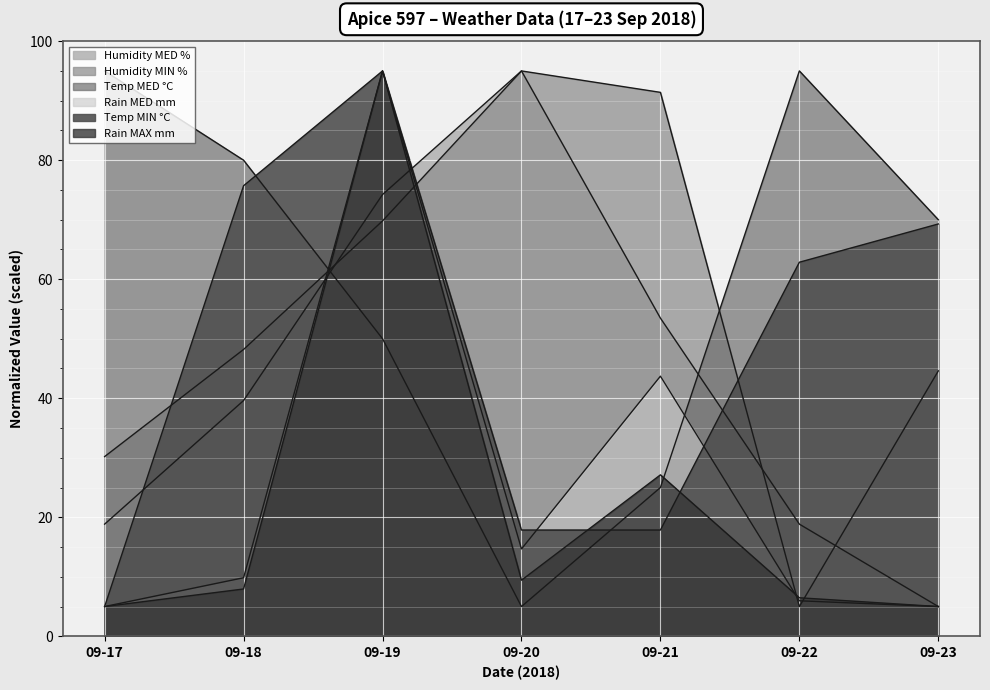

At which category does the chart reach its peak across all series?

09-20